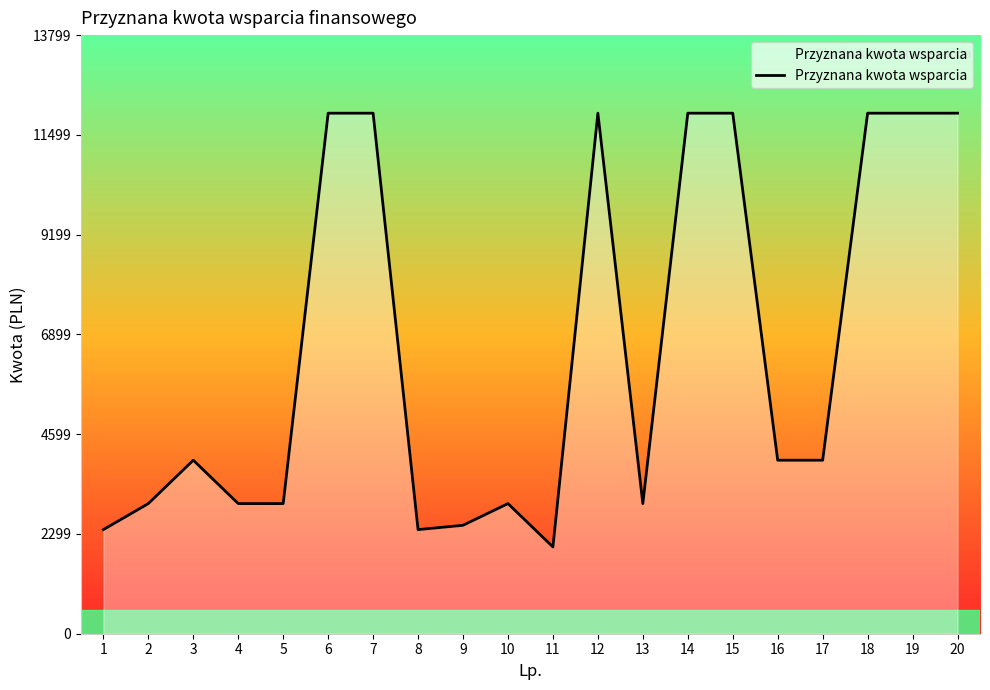

What is the change in value from 8 to 17?

+1600